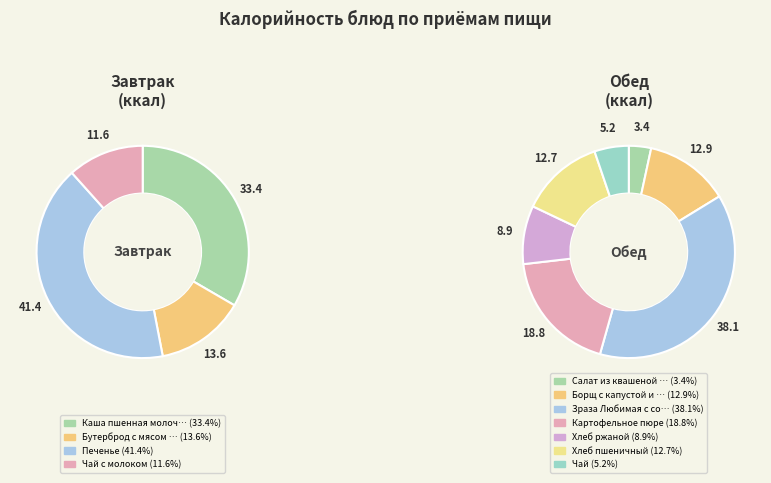

Does Чай account for over 50% of the chart?

No